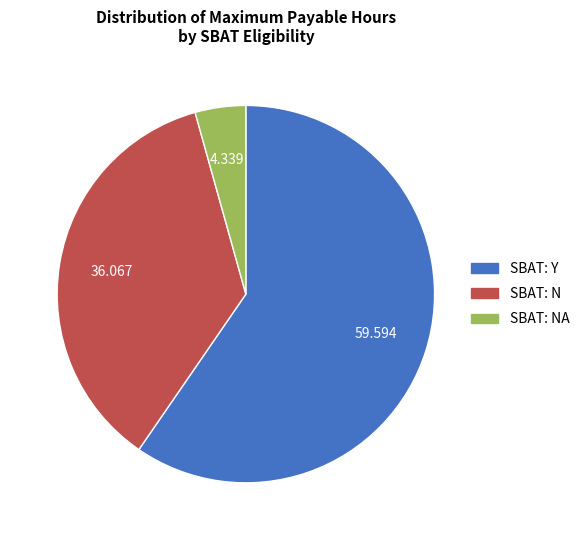

Which category accounts for the majority?

SBAT: Y